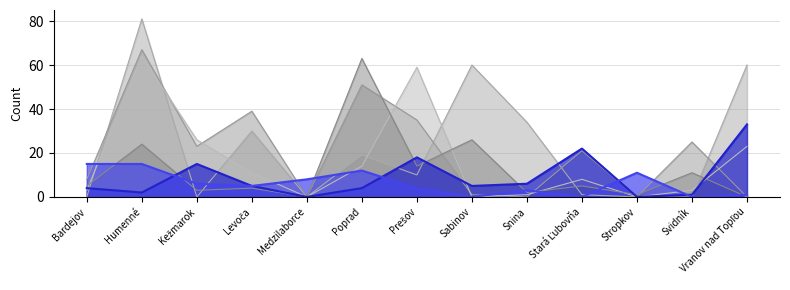

Is the value of _2007 at Snina greater than the value of _2010 at Kežmarok?

No